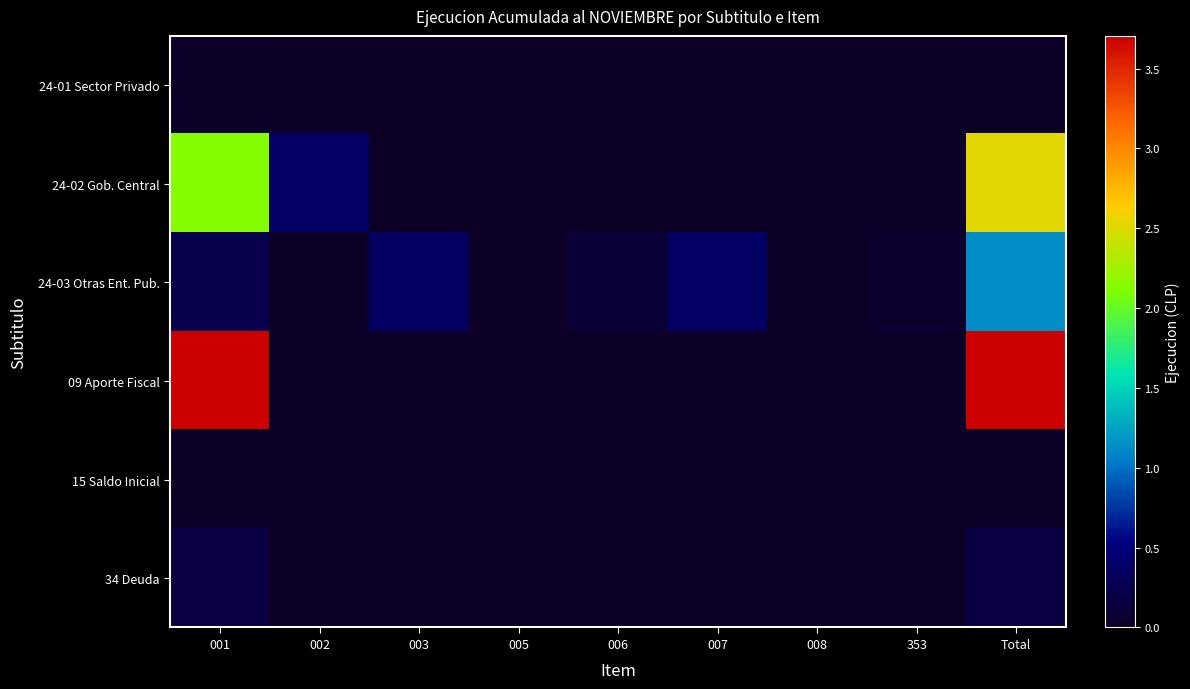

Reading right to left, what are all the values shown in this chart?

24-01 Sector Privado: Total=210027	353=0	008=0	007=0	006=0	005=0	003=0	002=0	001=210027
24-02 Gob. Central: Total=25216219	353=0	008=0	007=0	006=0	005=0	003=0	002=3867729	001=21348490
24-03 Otras Ent. Pub.: Total=11394715	353=492571	008=27014	007=3644184	006=1154502	005=65119	003=3576595	002=32000	001=2402730
09 Aporte Fiscal: Total=37047004	353=0	008=0	007=0	006=0	005=0	003=0	002=0	001=37047004
15 Saldo Inicial: Total=0	353=0	008=0	007=0	006=0	005=0	003=0	002=0	001=0
34 Deuda: Total=1792127	353=0	008=0	007=0	006=0	005=0	003=0	002=0	001=1792127